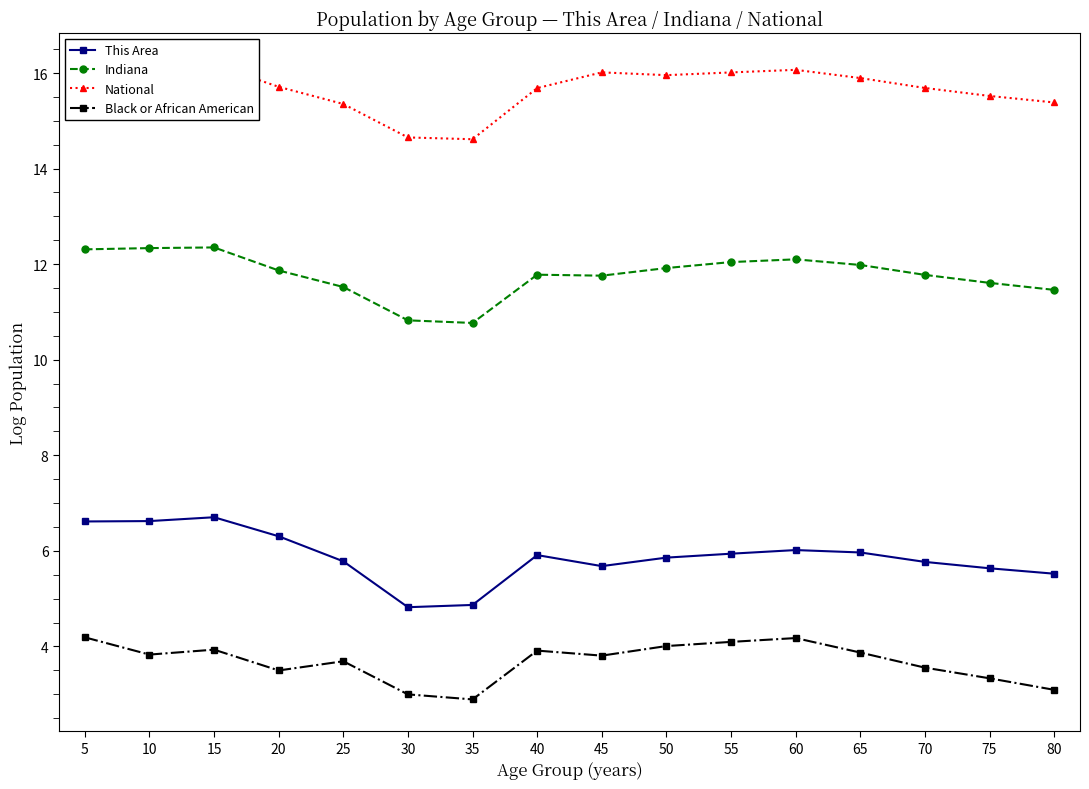

What is the difference between the second highest and minimum values in the Black or African American series?

1.3